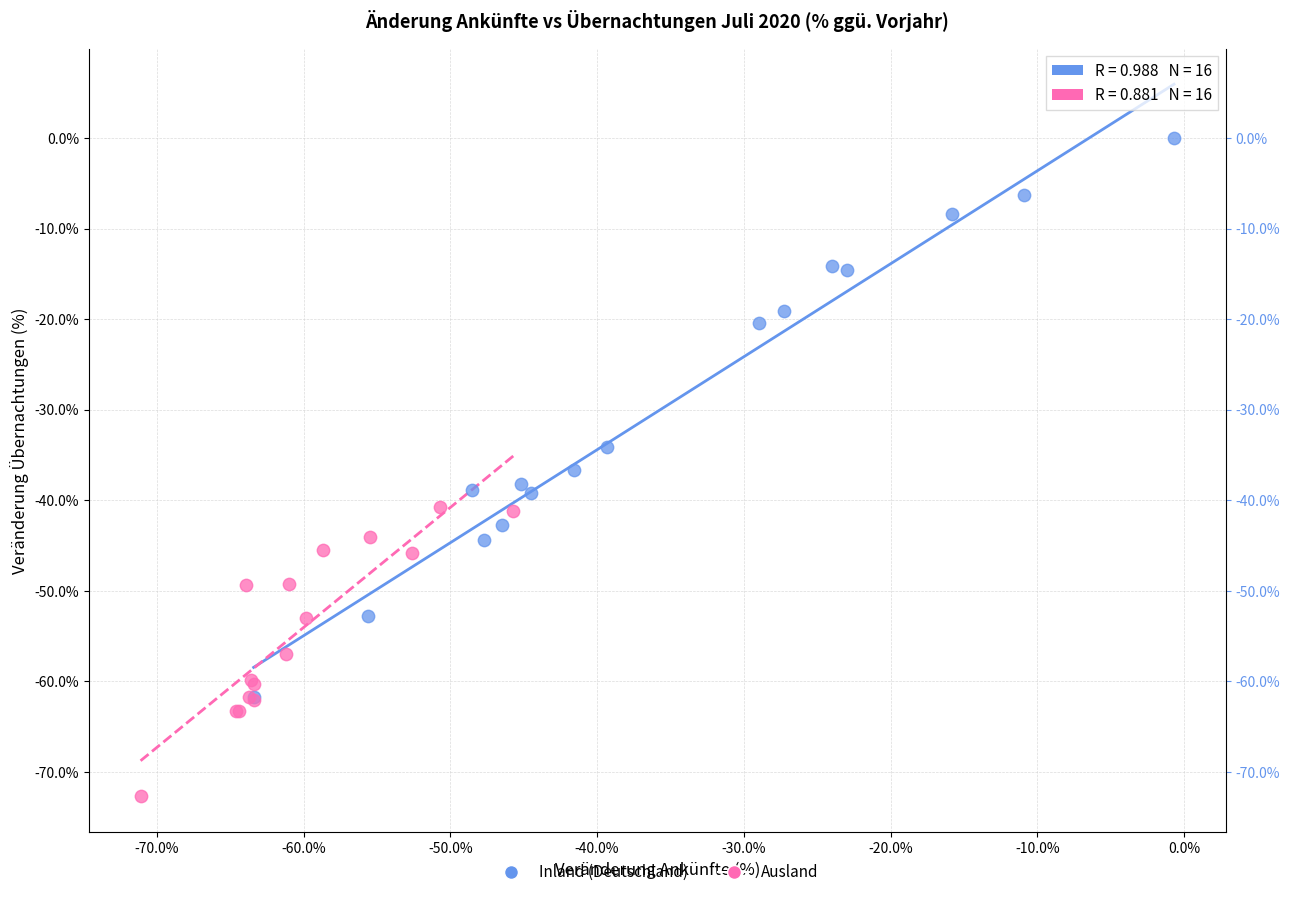

Which series has the widest spread of Y values?

Inland (Deutschland)